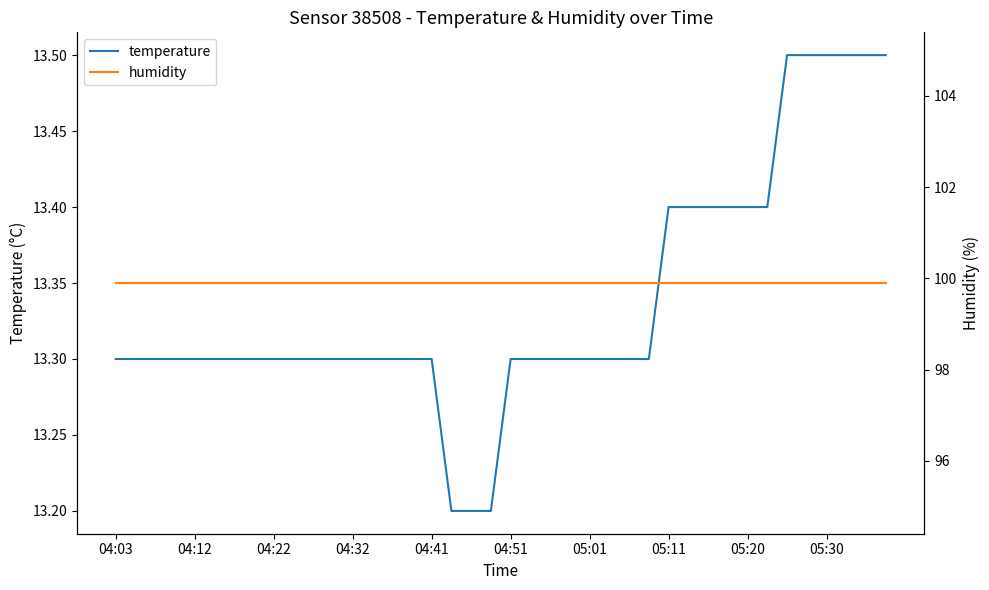

Does the chart have visible grid lines?

No